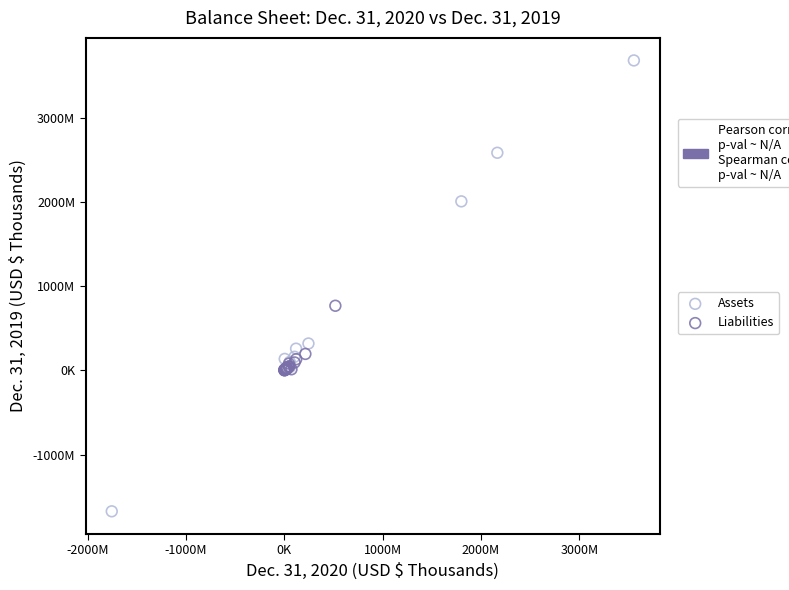

What are all the series names shown in the legend?

Assets, Liabilities